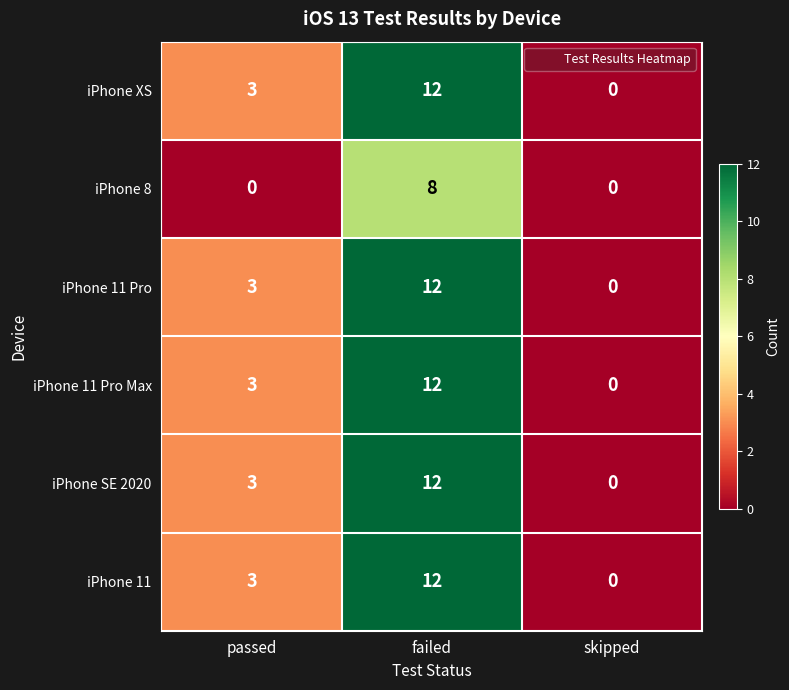

Count the iPhone SE 2020 values in the range 0 to 12.

3